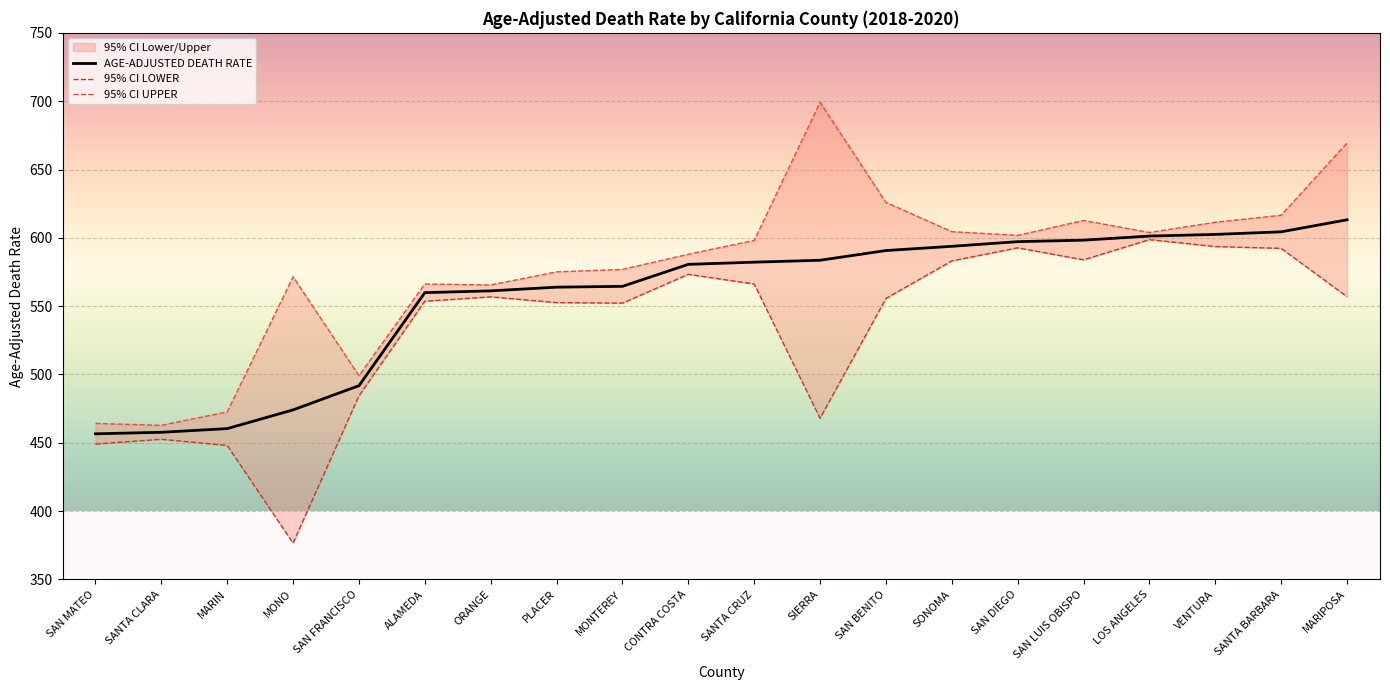

What is the minimum value for 95% CI UPPER?

462.8